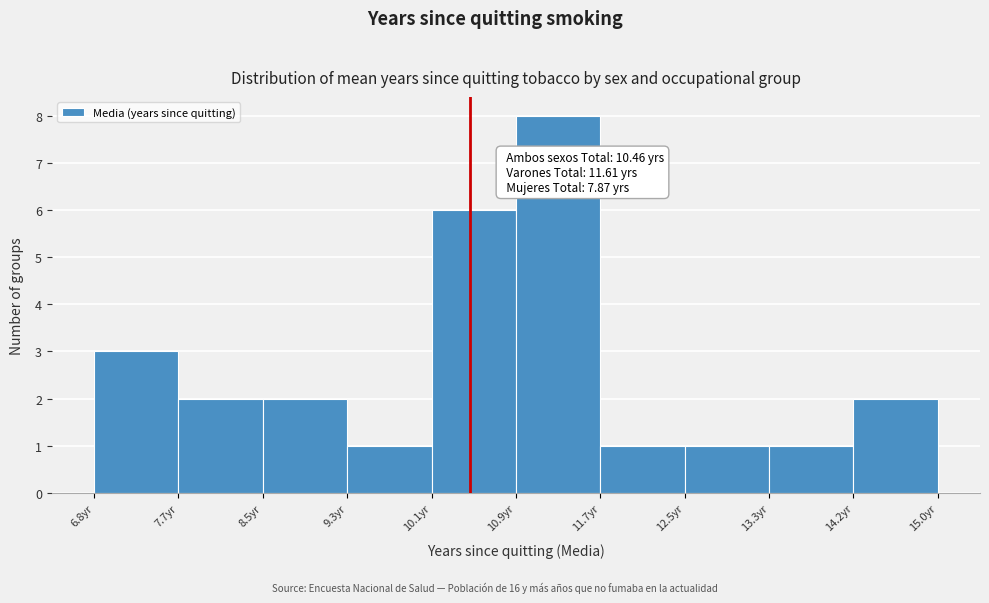

Which range on the x-axis has the tallest bar?

10.9 to 11.7